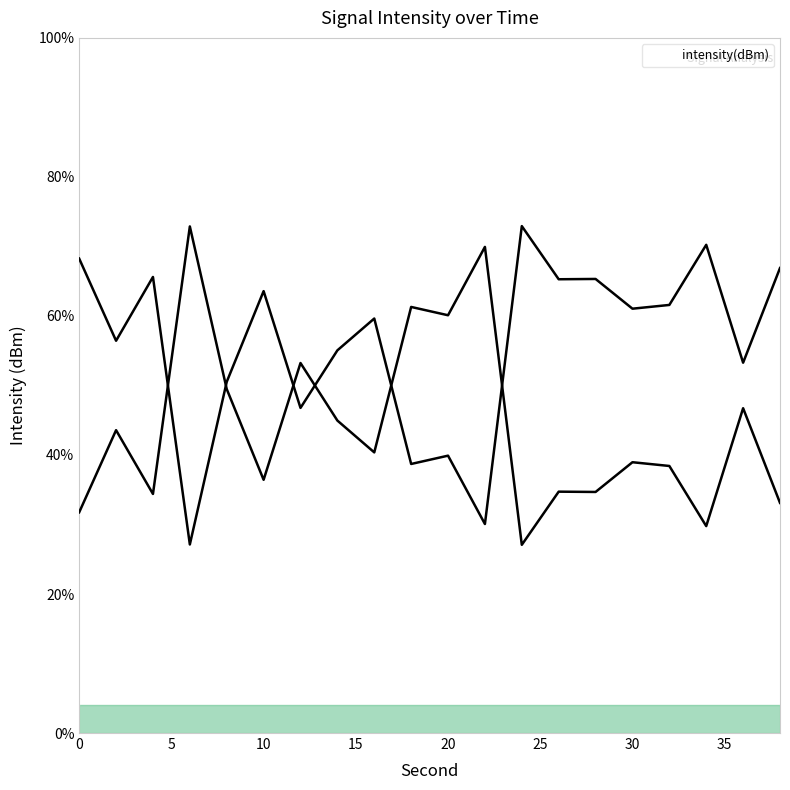

List the labels in order of value, smallest first.

6, 22, 18, 20, 12, 8, 36, 14, 2, 16, 30, 32, 10, 26, 28, 4, 38, 0, 34, 24